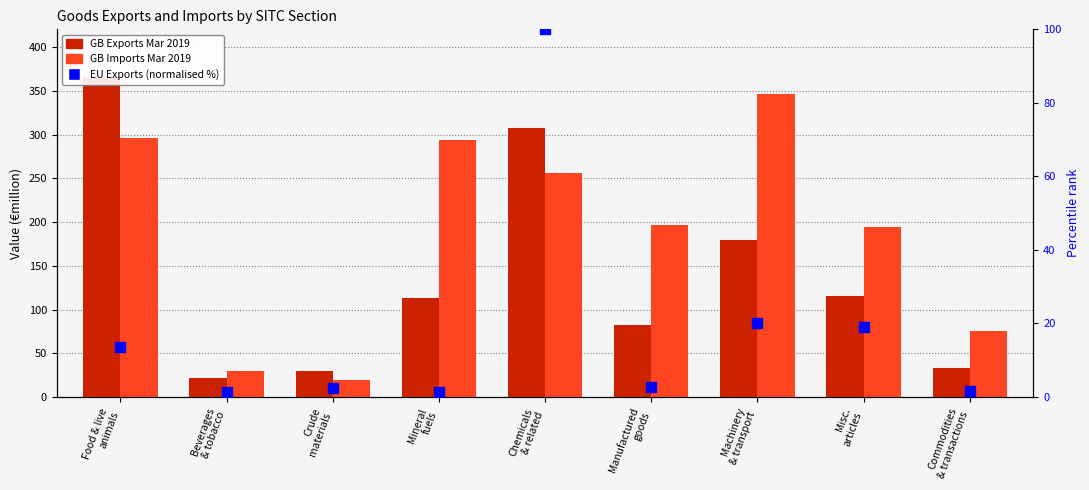

Rank the series by their maximum value, from highest to lowest.

GB Exports Mar 2019, GB Imports Mar 2019, EU Exports (normalised %)